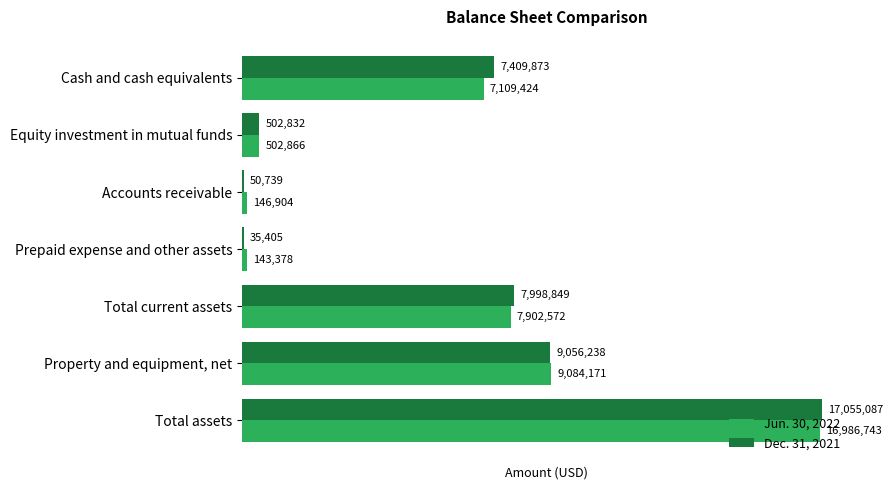

What is the maximum value for Jun. 30, 2022?

16986743